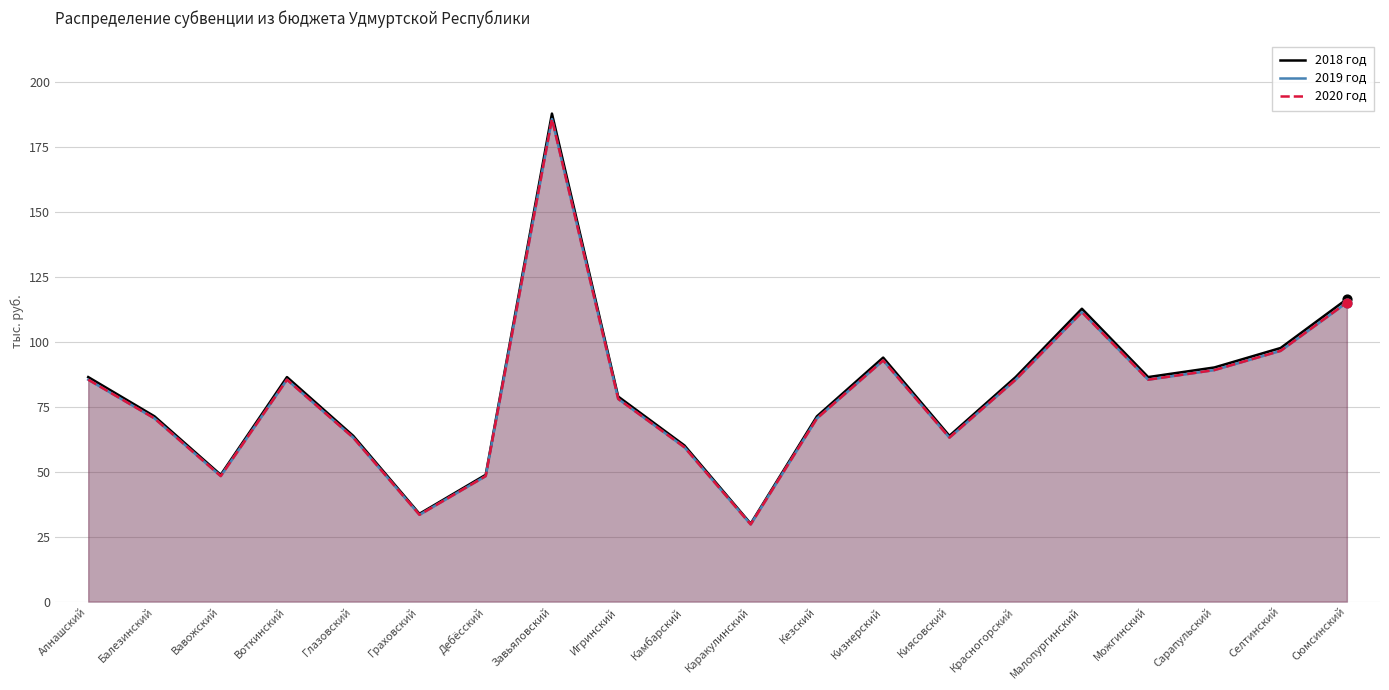

Which series has the largest total across all categories?

2018 год